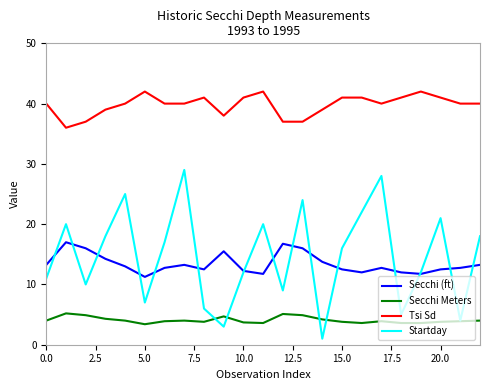

Which series has the largest total across all categories?

Tsi Sd